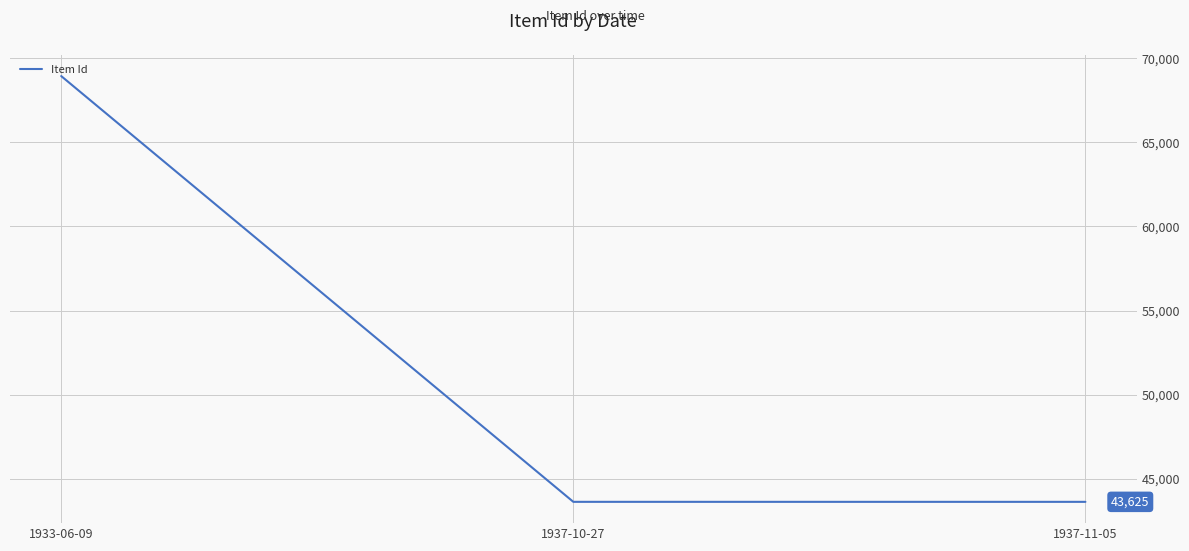

What is the difference between the values at 1933-06-09 and 1937-10-27?

25312